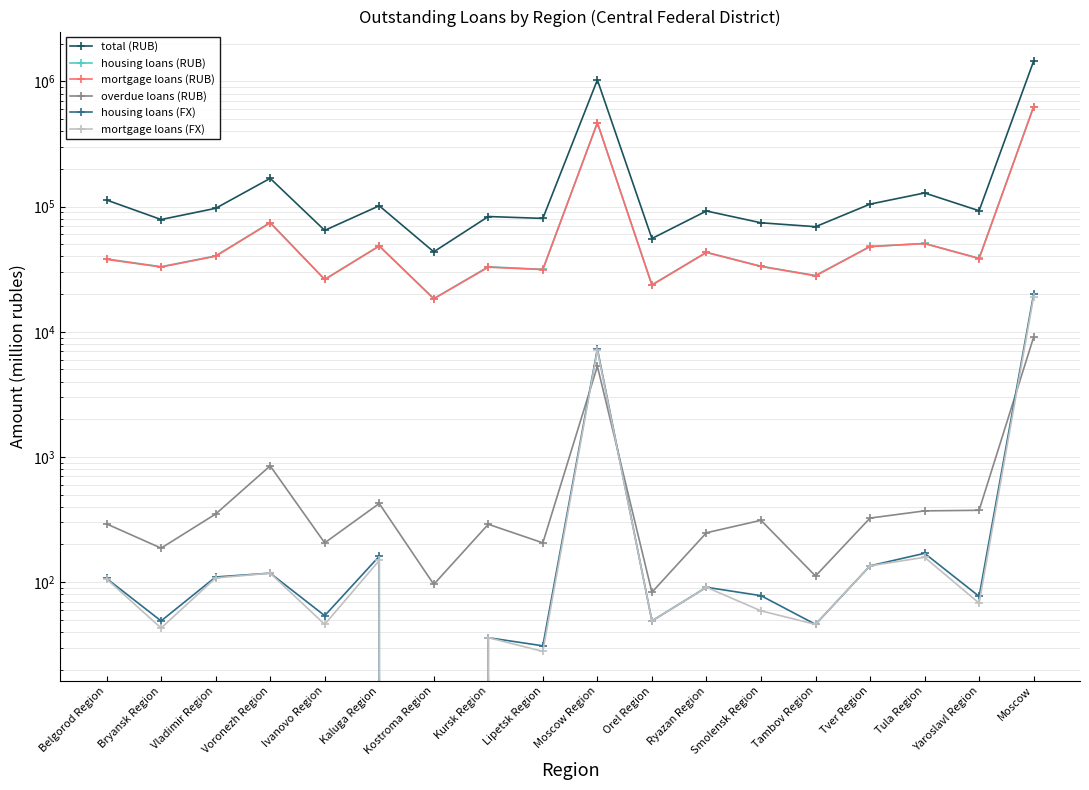

Reading left to right, extract all data points from this chart.

total (RUB): Belgorod Region=112893	Bryansk Region=78823	Vladimir Region=96853	Voronezh Region=168124	Ivanovo Region=64575	Kaluga Region=101510	Kostroma Region=43523	Kursk Region=83298	Lipetsk Region=80462	Moscow Region=1027686	Orel Region=55582	Ryazan Region=92223	Smolensk Region=74241	Tambov Region=69076	Tver Region=104656	Tula Region=128486	Yaroslavl Region=92647	Moscow=1453679
housing loans (RUB): Belgorod Region=38210	Bryansk Region=33103	Vladimir Region=40377	Voronezh Region=74520	Ivanovo Region=26209	Kaluga Region=48515	Kostroma Region=18404	Kursk Region=33065	Lipetsk Region=31505	Moscow Region=467520	Orel Region=23731	Ryazan Region=43103	Smolensk Region=33378	Tambov Region=28152	Tver Region=48001	Tula Region=50765	Yaroslavl Region=38576	Moscow=629345
mortgage loans (RUB): Belgorod Region=37868	Bryansk Region=32927	Vladimir Region=40134	Voronezh Region=74221	Ivanovo Region=26160	Kaluga Region=48389	Kostroma Region=18347	Kursk Region=32801	Lipetsk Region=31404	Moscow Region=466682	Orel Region=23610	Ryazan Region=43021	Smolensk Region=33252	Tambov Region=27989	Tver Region=47963	Tula Region=50660	Yaroslavl Region=38478	Moscow=626510
overdue loans (RUB): Belgorod Region=292	Bryansk Region=187	Vladimir Region=350	Voronezh Region=849	Ivanovo Region=206	Kaluga Region=425	Kostroma Region=96	Kursk Region=290	Lipetsk Region=206	Moscow Region=5306	Orel Region=83	Ryazan Region=248	Smolensk Region=312	Tambov Region=112	Tver Region=325	Tula Region=371	Yaroslavl Region=375	Moscow=9059
housing loans (FX): Belgorod Region=107	Bryansk Region=49	Vladimir Region=110	Voronezh Region=118	Ivanovo Region=54	Kaluga Region=161	Kostroma Region=0	Kursk Region=36	Lipetsk Region=31	Moscow Region=7311	Orel Region=49	Ryazan Region=91	Smolensk Region=78	Tambov Region=46	Tver Region=135	Tula Region=170	Yaroslavl Region=77	Moscow=20056
mortgage loans (FX): Belgorod Region=106	Bryansk Region=43	Vladimir Region=108	Voronezh Region=118	Ivanovo Region=46	Kaluga Region=149	Kostroma Region=0	Kursk Region=36	Lipetsk Region=28	Moscow Region=7155	Orel Region=49	Ryazan Region=91	Smolensk Region=59	Tambov Region=46	Tver Region=135	Tula Region=158	Yaroslavl Region=68	Moscow=19127